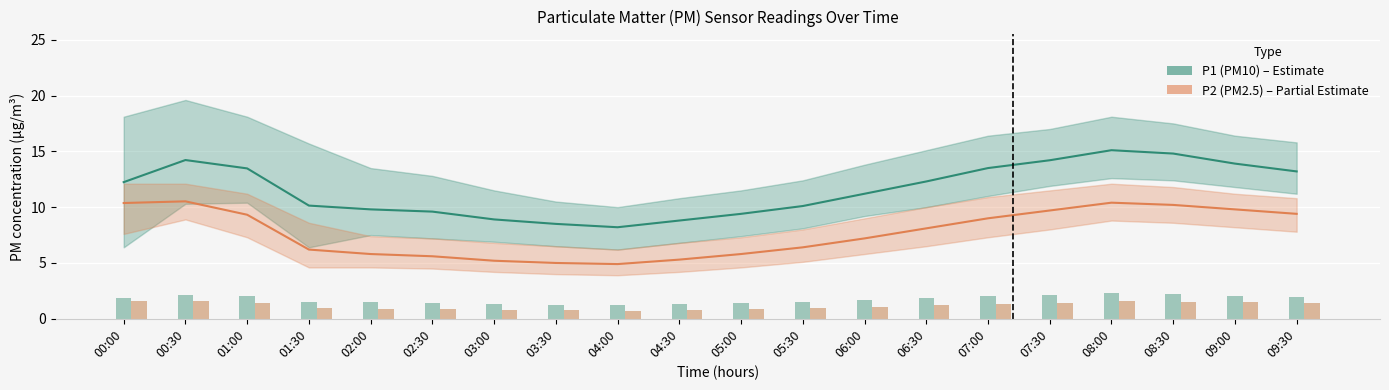

What is the label of the 19th bar from the left?

09:00